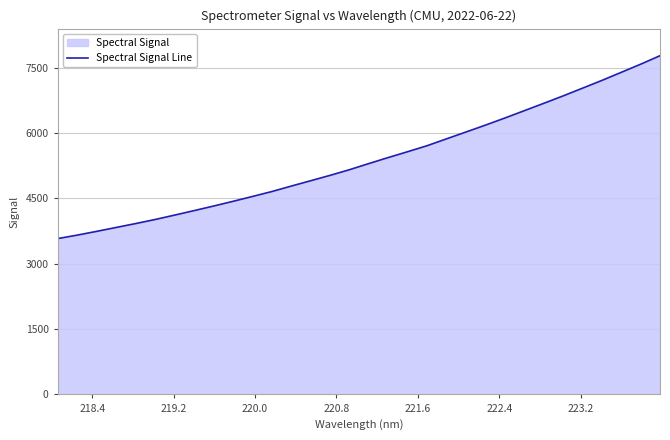

What is the smallest value displayed?

3579.1